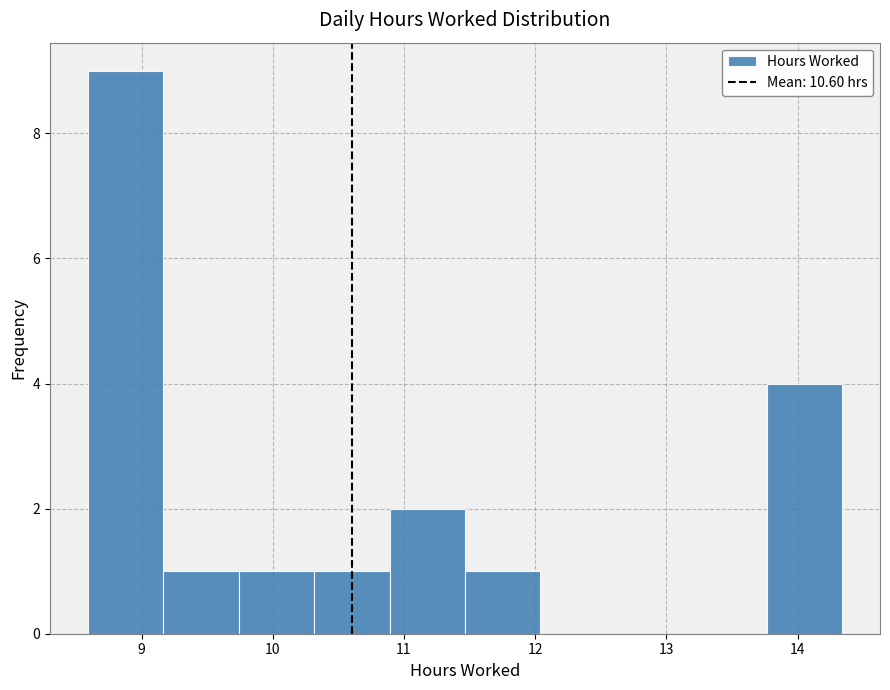

What is the height of the bar covering 10.9 to 11.5 on the x-axis? Neither the bar edges nor the heights are printed on the chart, so give them approximately, as read against the axes.

2